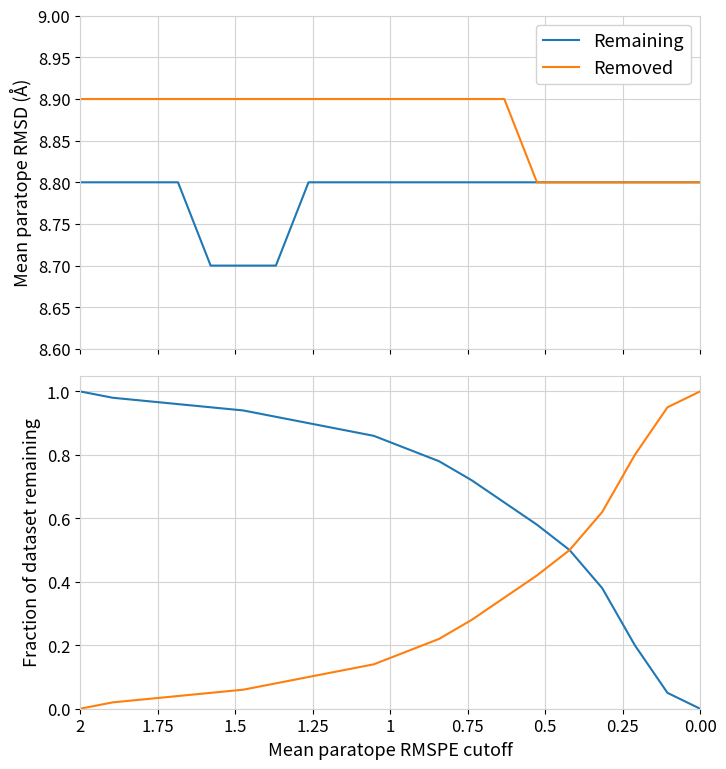

How many data points in Removed are above 0?

19